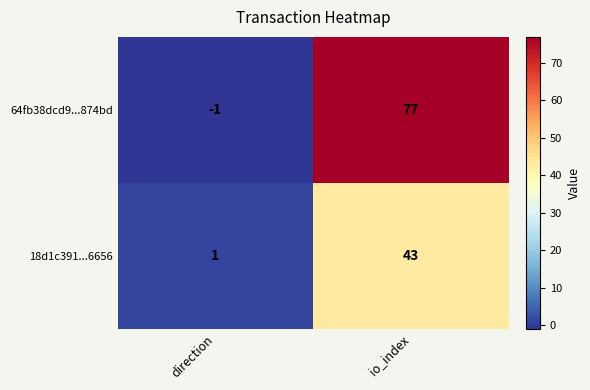

What is the approximate value of 64fb38dcd9...874bd at io_index, to the nearest 5?

75